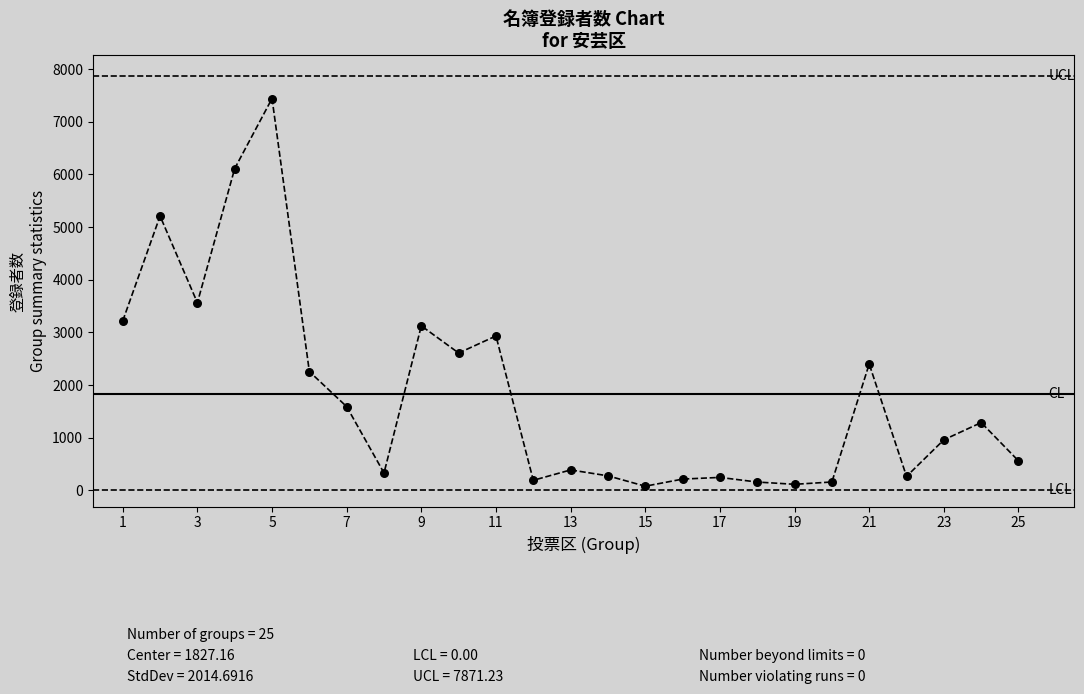

What is the greatest value displayed?

7441